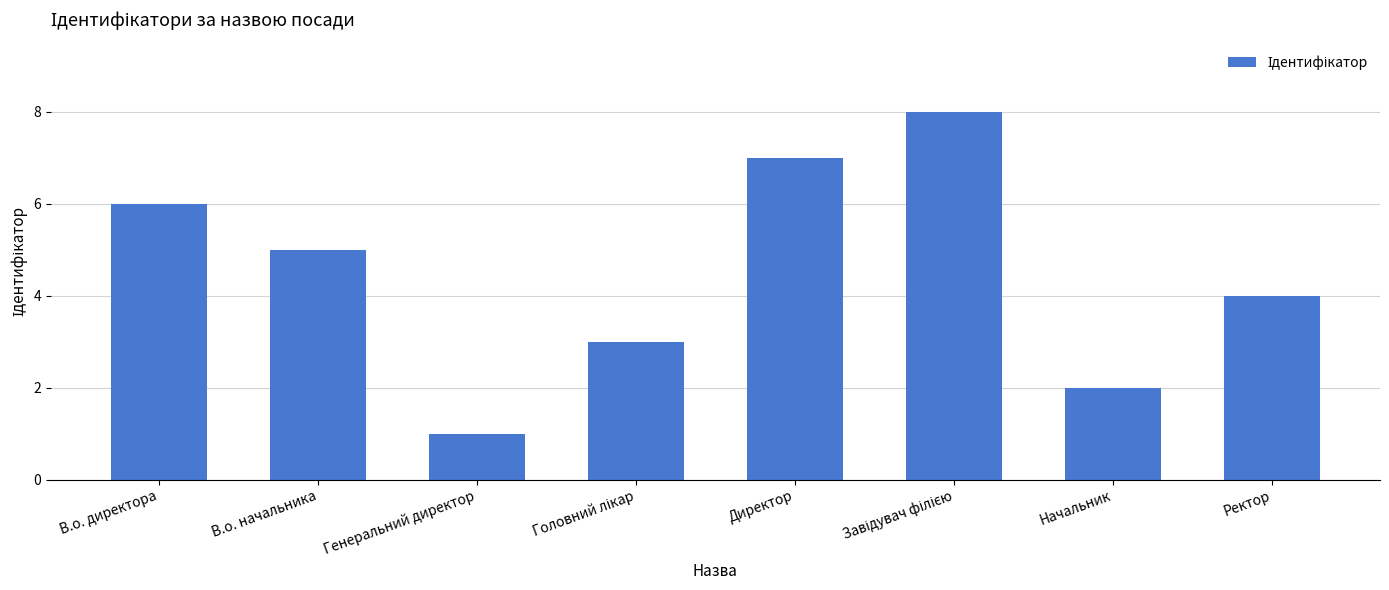

Reading left to right, what are all the values shown in this chart?

6	5	1	3	7	8	2	4